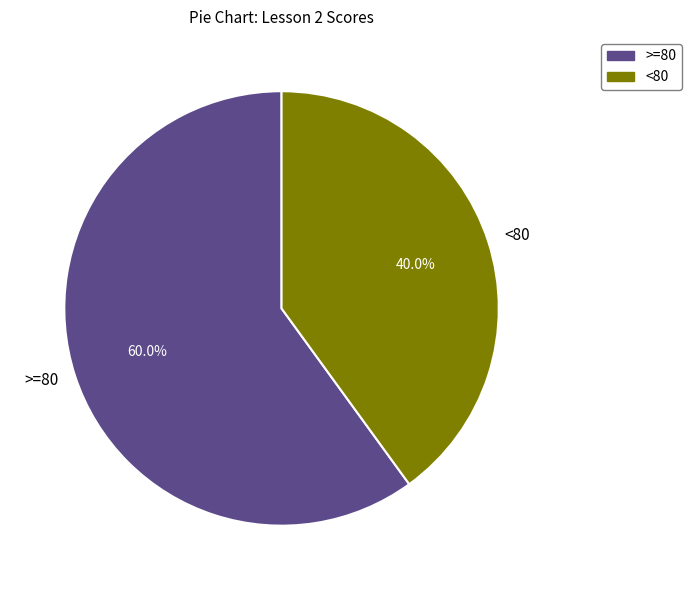

How many segments does this pie chart have?

2